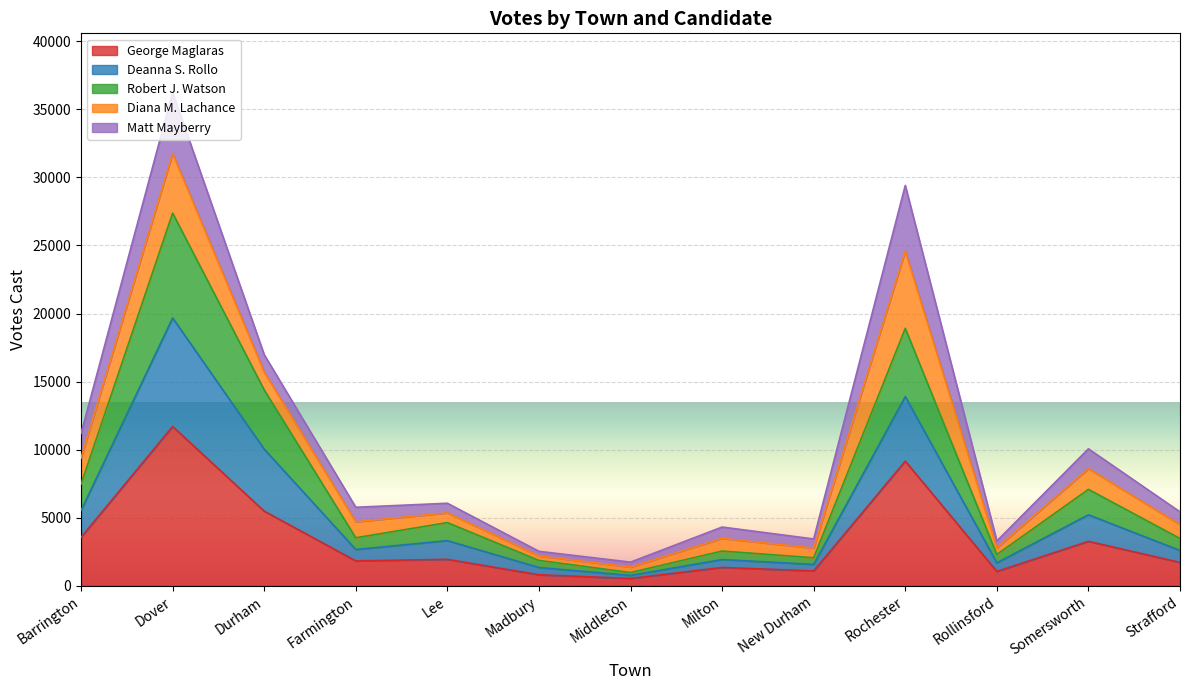

What is the total value across all series at Madbury?

2536